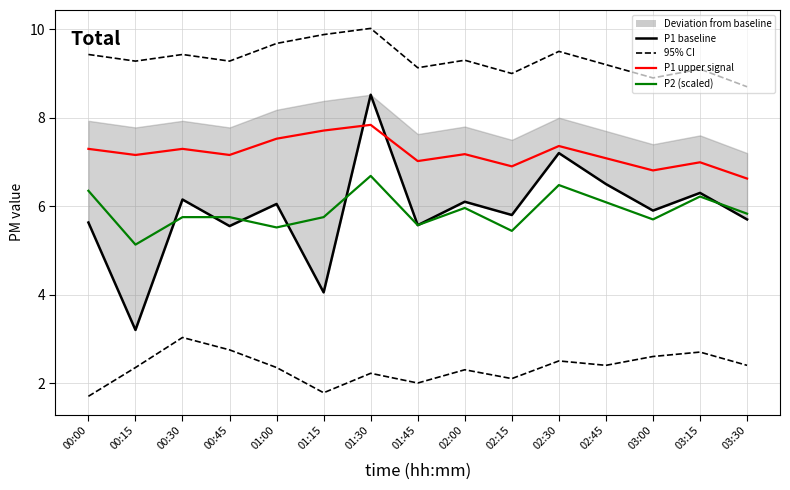

True or false: P1 baseline has a value of 6.5 at 02:45.

True